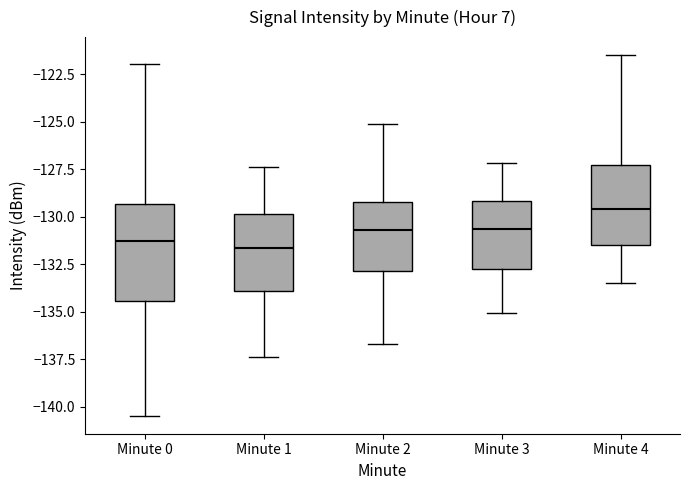

Reading left to right, read every box against the y-axis: the position of its median line, the range the box covers, and the ends of its whiskers. The values are not printed on the chart, so give them approximately, as read against the axis.

Minute 0: median -131.5, box -134.5 to -129.5, whiskers -140.5 to -122.0
Minute 1: median -131.5, box -134.0 to -130.0, whiskers -137.5 to -127.5
Minute 2: median -130.5, box -133.0 to -129.0, whiskers -136.5 to -125.0
Minute 3: median -130.5, box -133.0 to -129.0, whiskers -135.0 to -127.0
Minute 4: median -129.5, box -131.5 to -127.5, whiskers -133.5 to -121.5